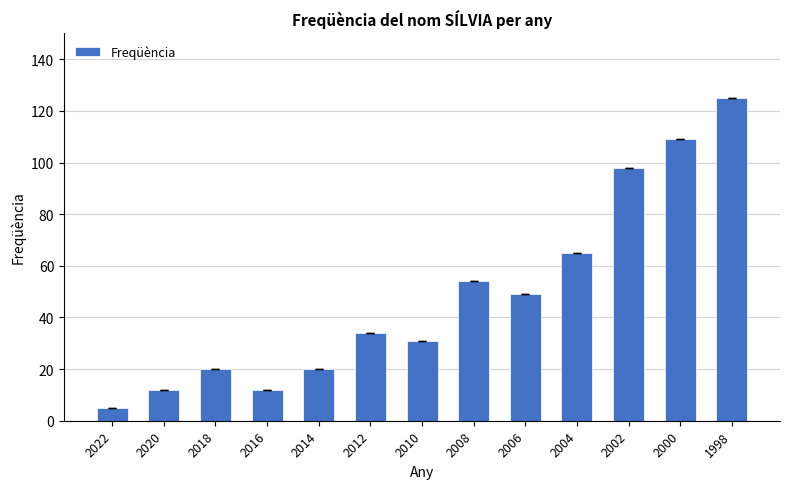

What is the greatest value displayed?

125